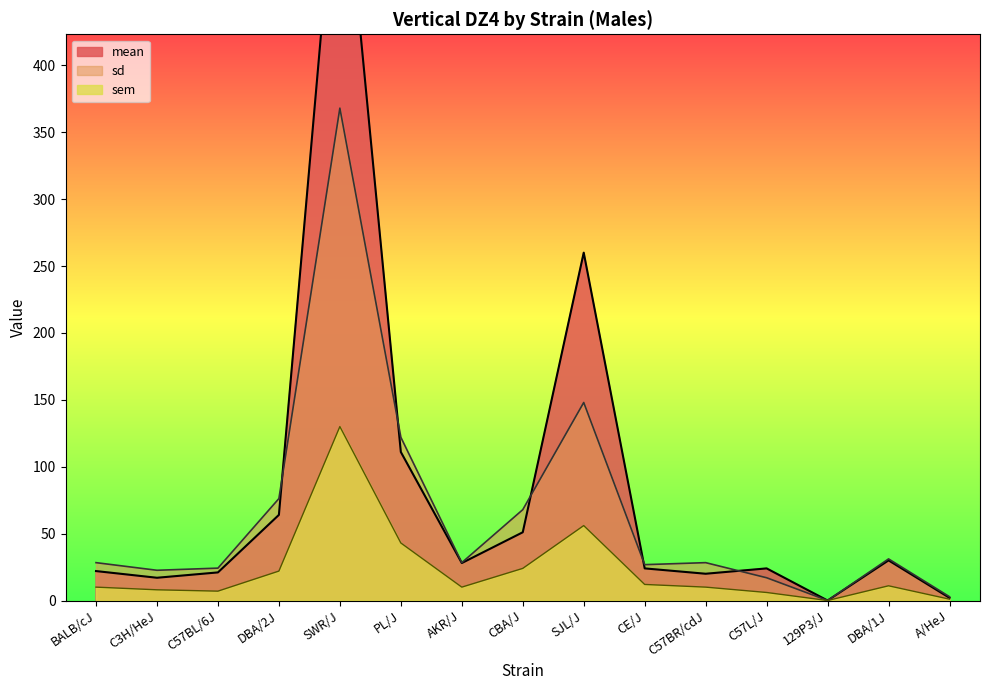

At which label is sem closest to 65?

SJL/J